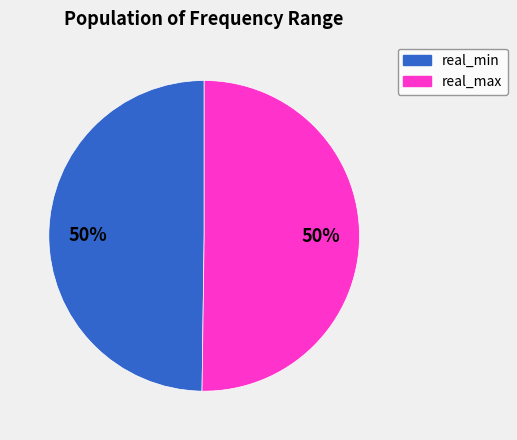

To the nearest percent, what is the average slice percentage?

50%